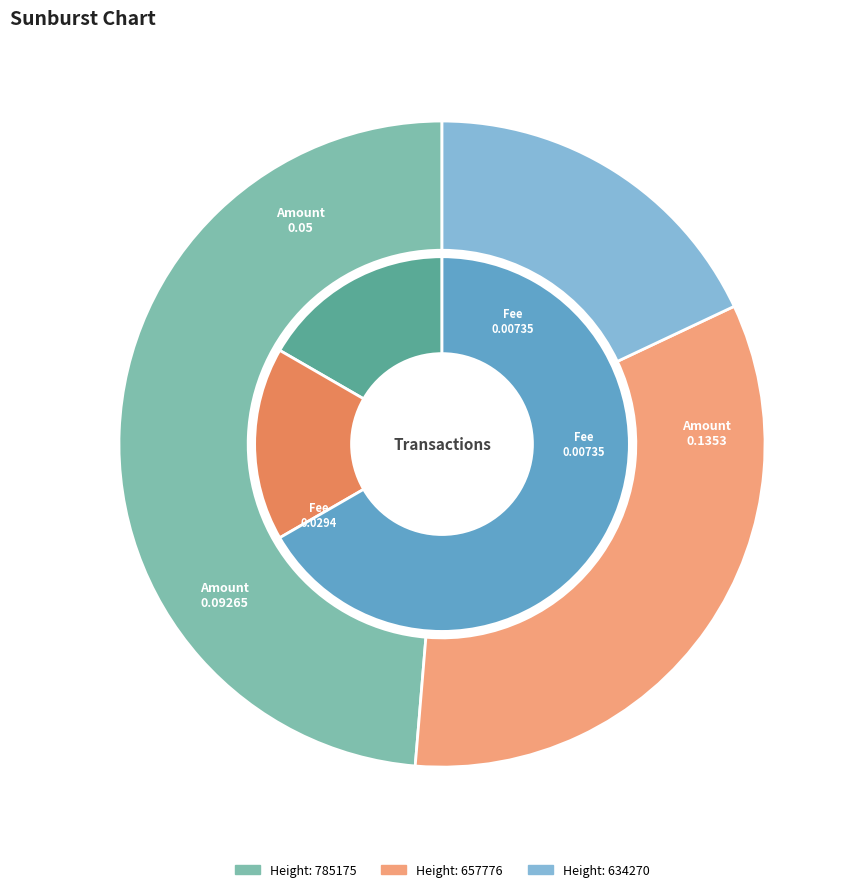

Count the number of slices in the pie.

3